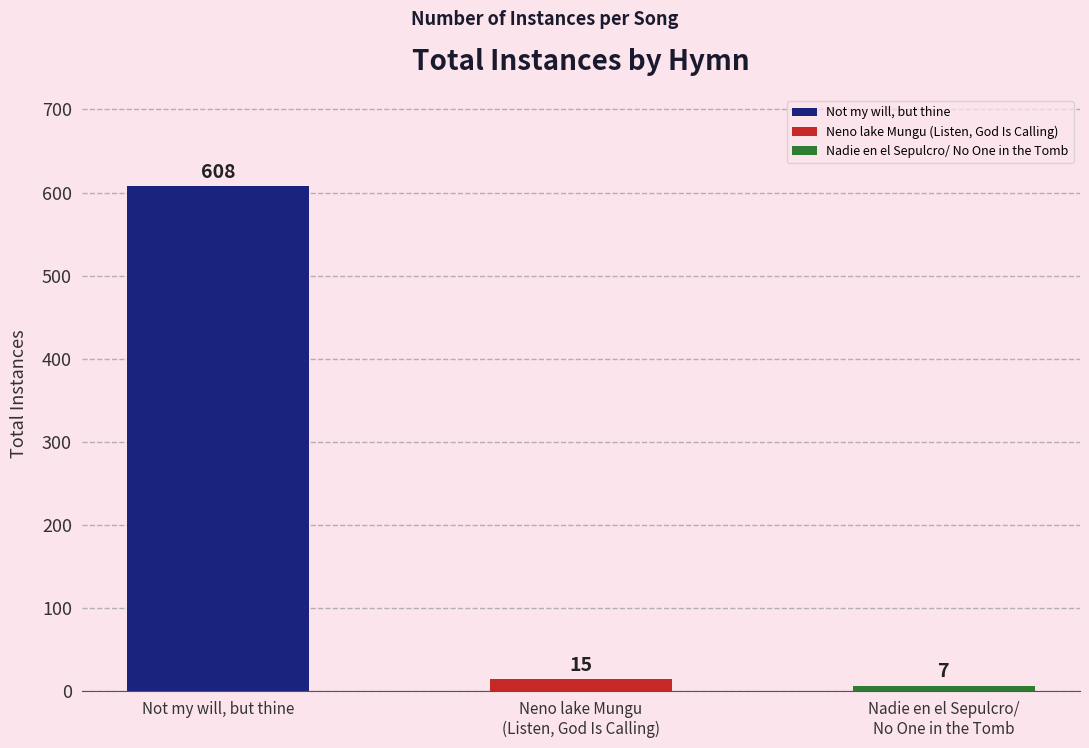

Is it true that the value at Nadie en el Sepulcro/
No One in the Tomb is 7?

True